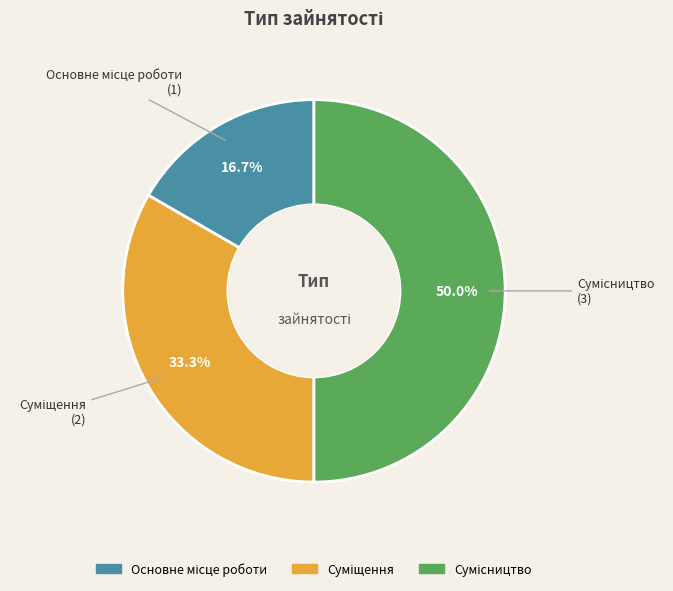

The Основне місце роботи slice represents 17% of the pie. True or false?

True